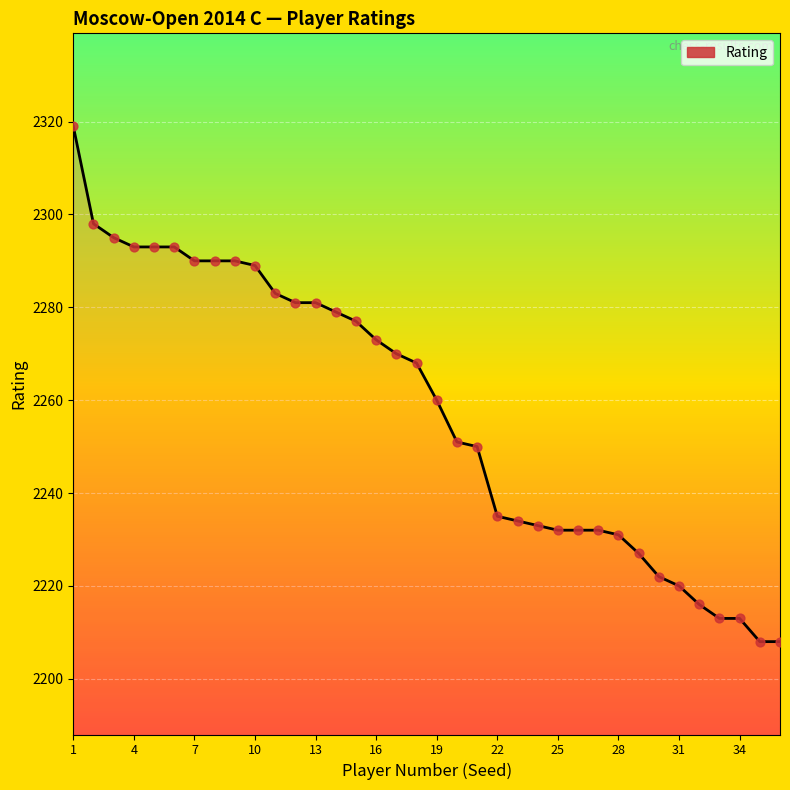

What is the greatest value displayed?

2319